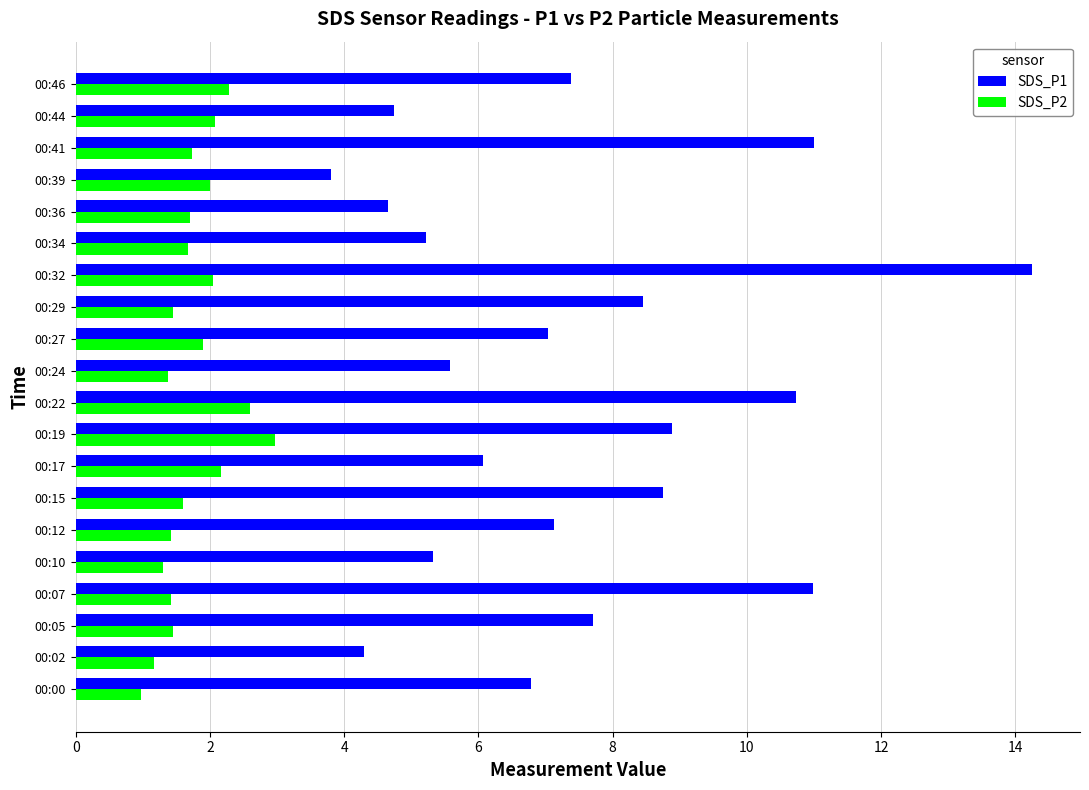

The value of SDS_P2 at 00:00 is 1.0. True or false?

True